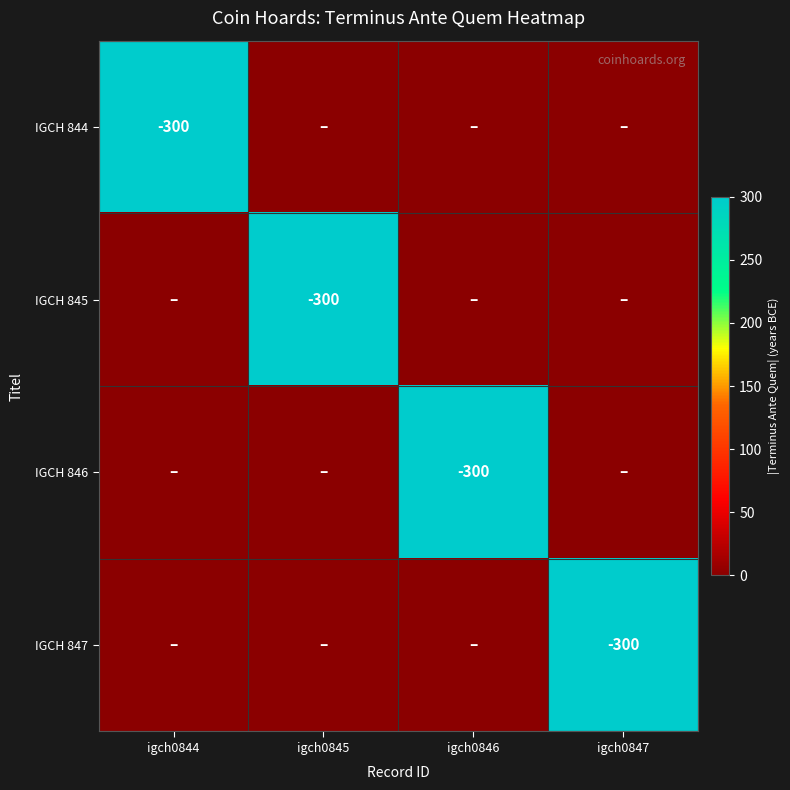

What is the spread (max minus min) of values at igch0847?

300